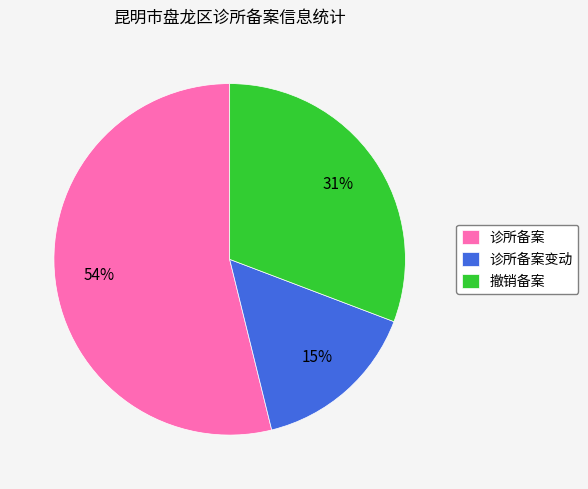

Which slice is the largest?

诊所备案